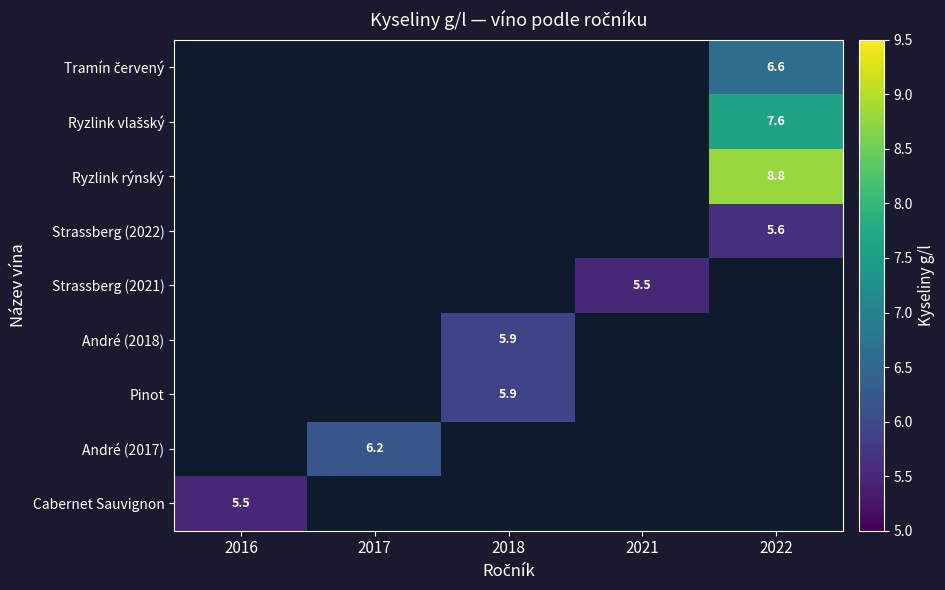

True or false: Strassberg (2021) has a value of 1.2 at 2021.

False